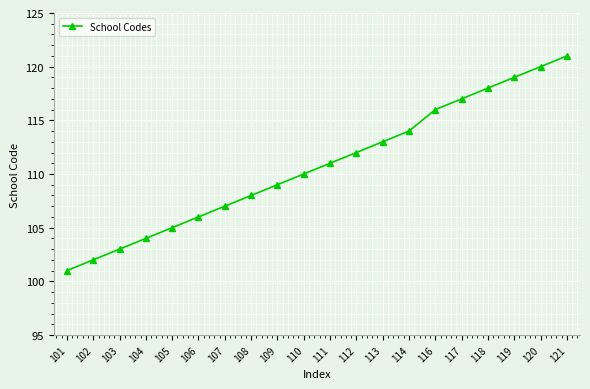

What is the value of the 6th point from the left?

106